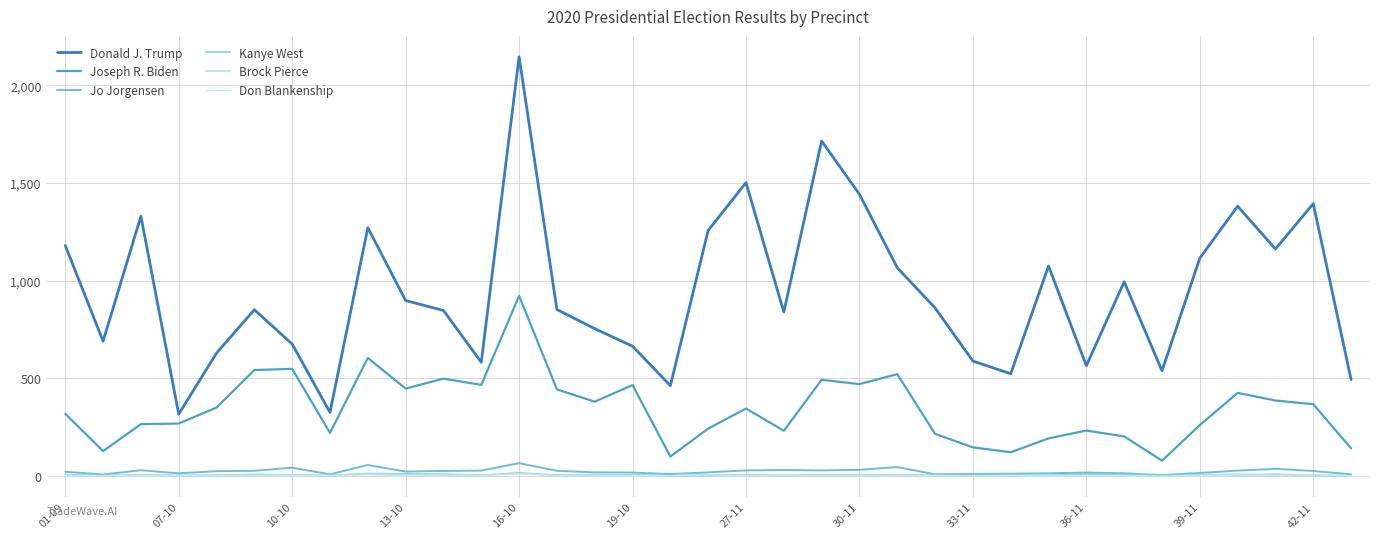

Does the chart have visible grid lines?

Yes